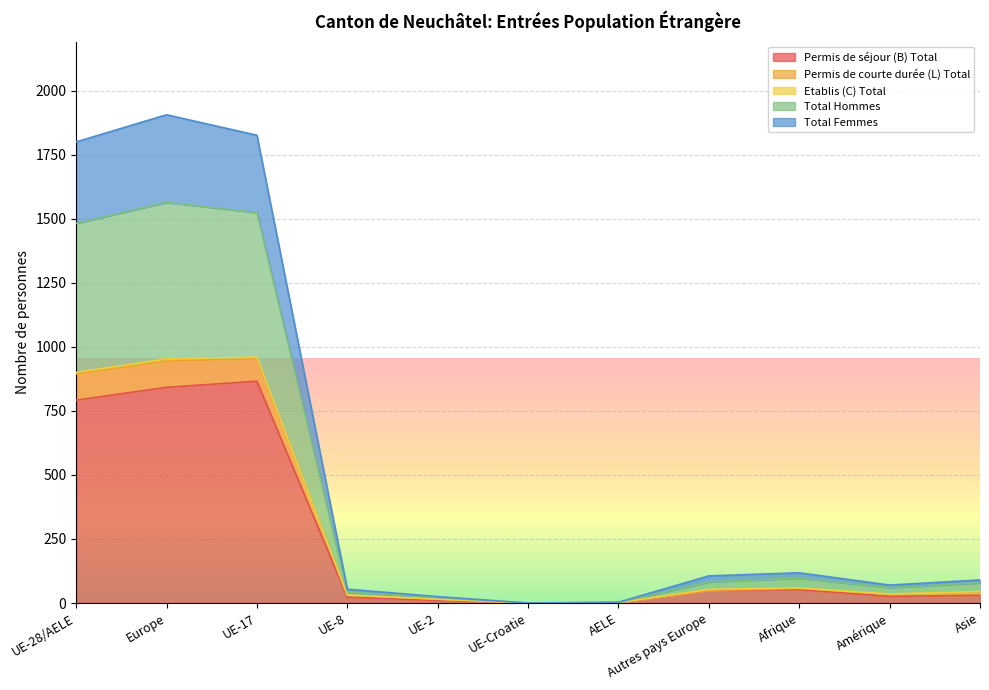

What is the difference between the highest and lowest values at Asie?

60